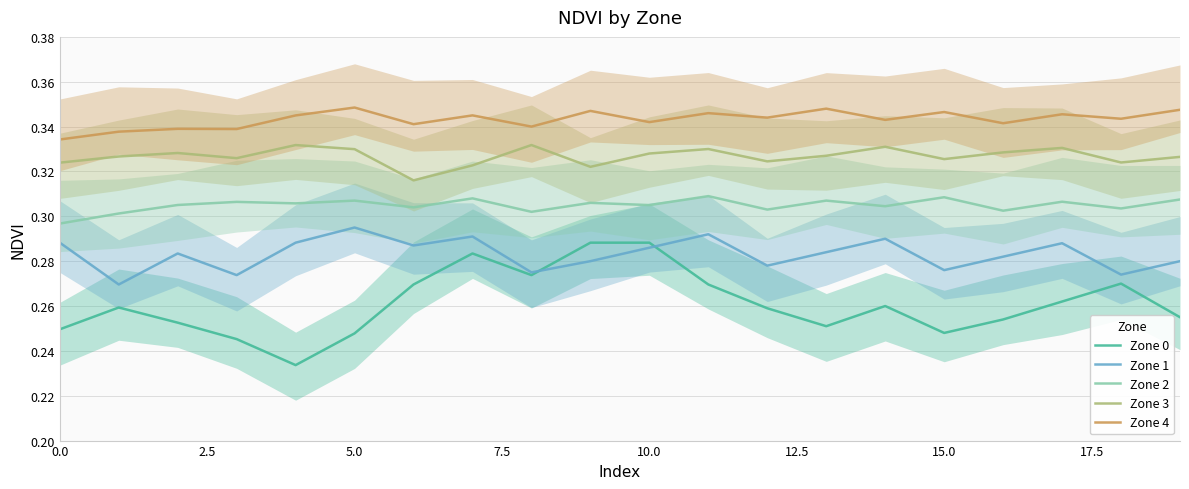

True or false: Zone 3 and Zone 1 cross at least once.

False